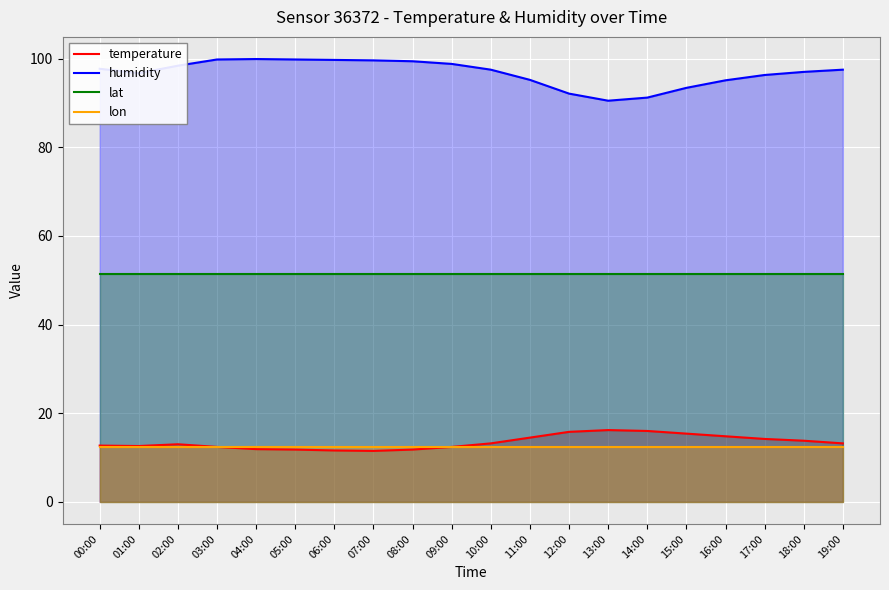

True or false: lon and humidity cross at least once.

False